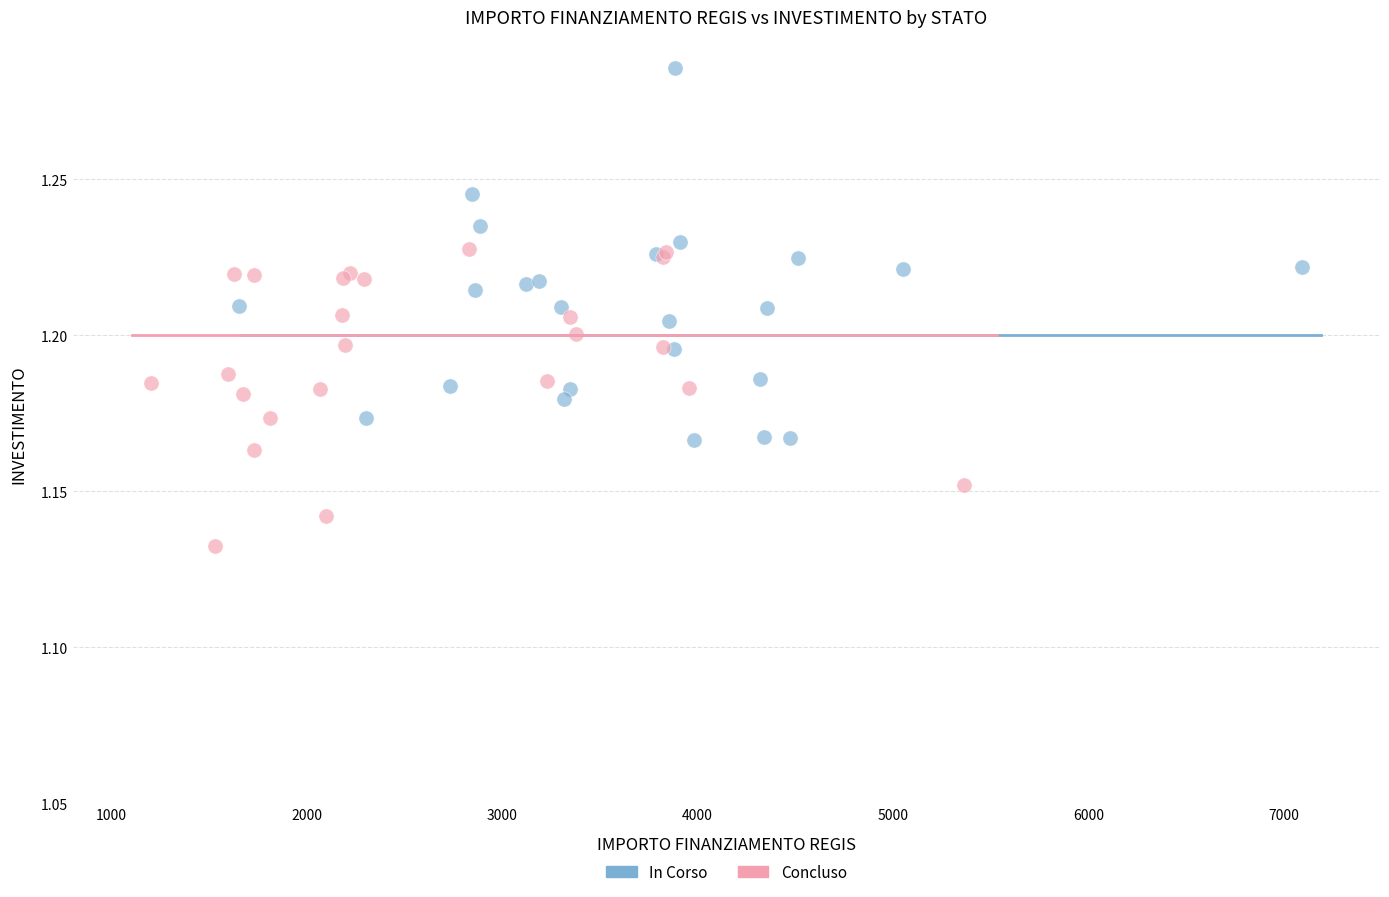

Which series reaches the maximum Y coordinate?

In Corso